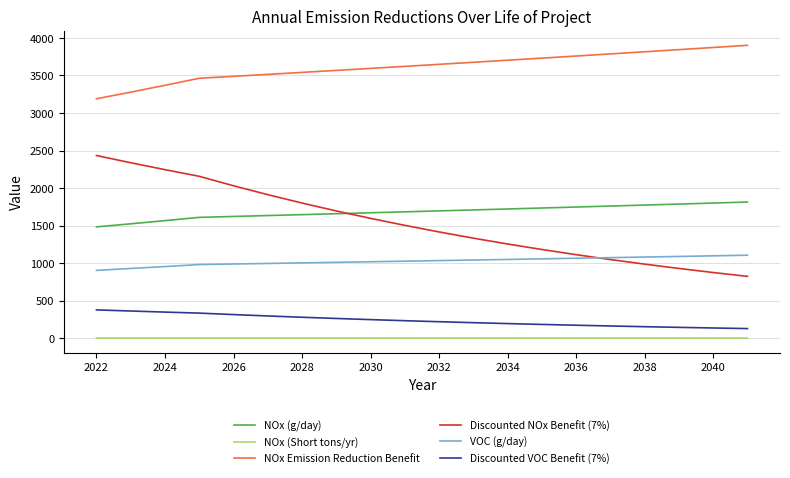

Which series has the widest spread of values?

Discounted NOx Benefit (7%)